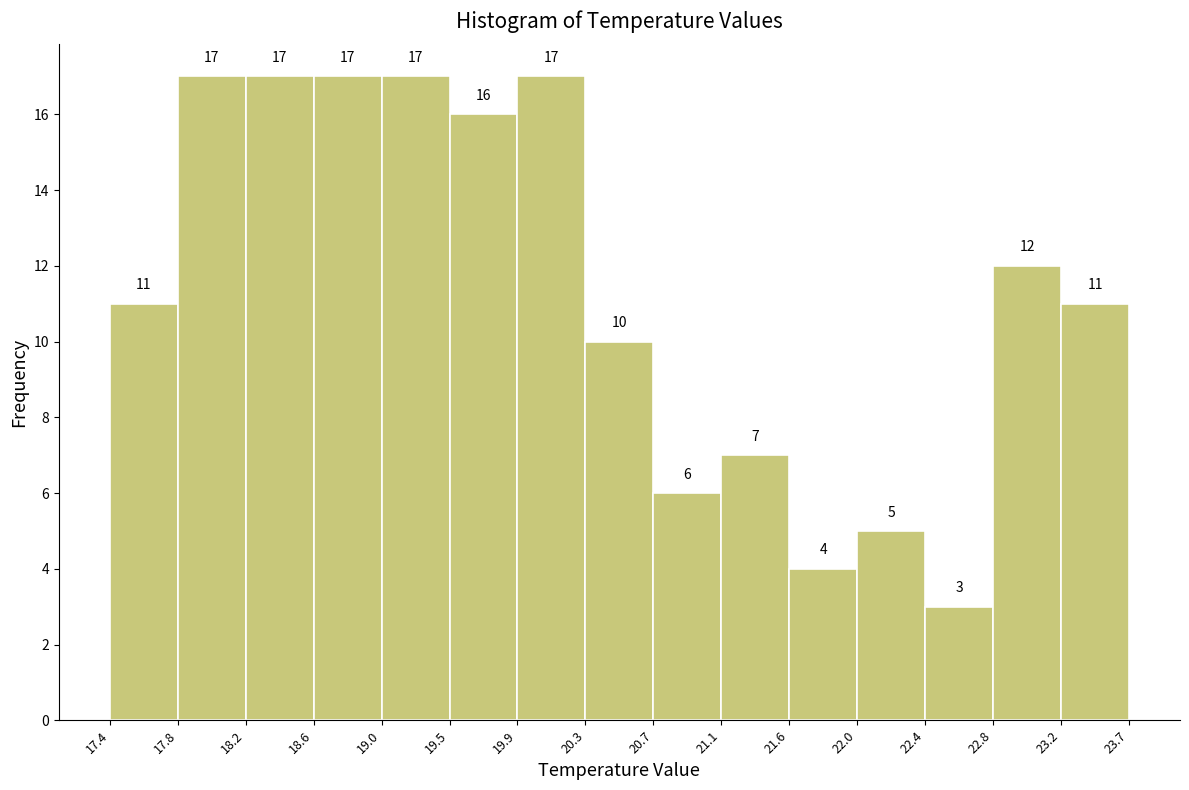

Reading left to right, list every bar in this chart as the range it spans on the x-axis followed by its height.

17.4 to 17.8: 11
17.8 to 18.2: 17
18.2 to 18.6: 17
18.6 to 19.0: 17
19.0 to 19.5: 17
19.5 to 19.9: 16
19.9 to 20.3: 17
20.3 to 20.7: 10
20.7 to 21.1: 6
21.1 to 21.6: 7
21.6 to 22.0: 4
22.0 to 22.4: 5
22.4 to 22.8: 3
22.8 to 23.2: 12
23.2 to 23.7: 11